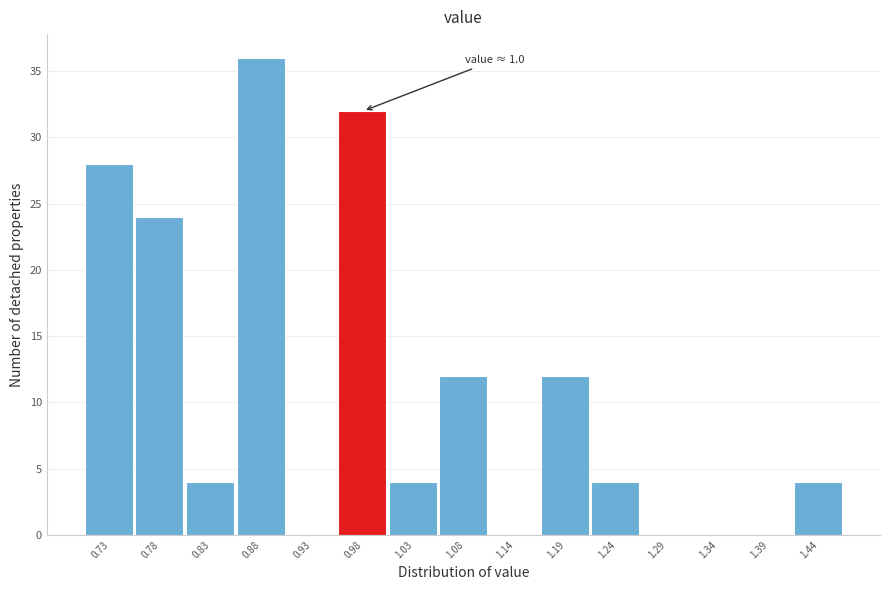

Which range on the x-axis has the tallest bar?

0.85 to 0.91